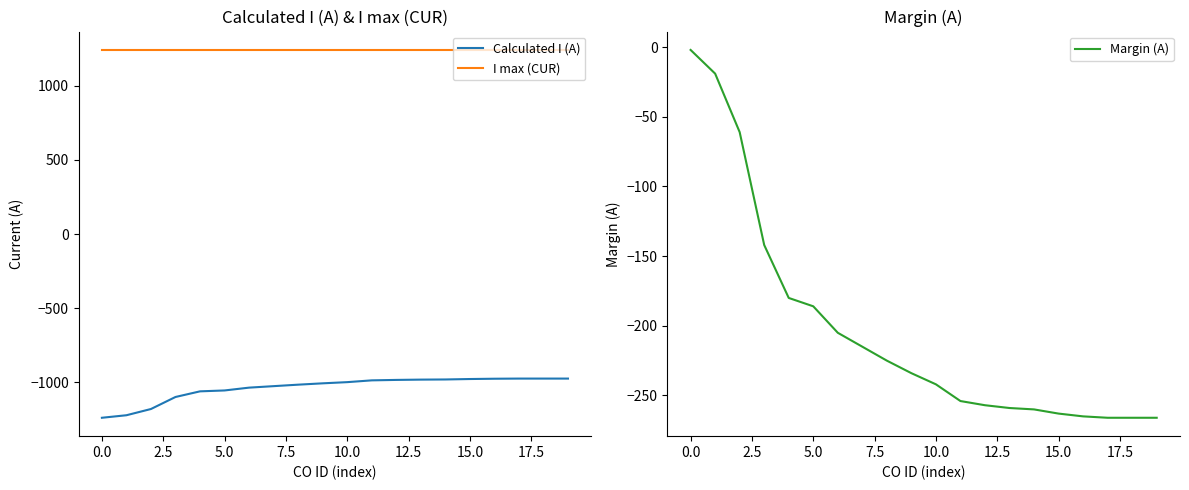

What is the sum of all I max (CUR) values?

24800